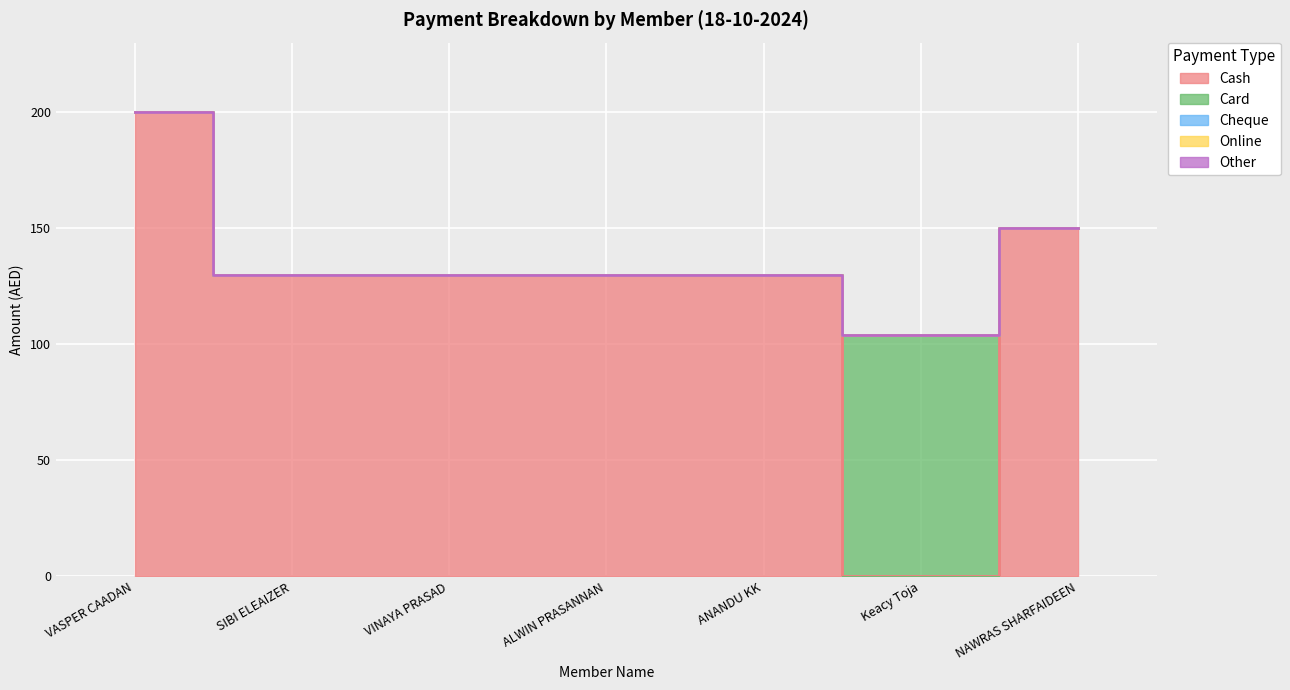

What is the difference between the maximum and minimum values in the Card series?

104